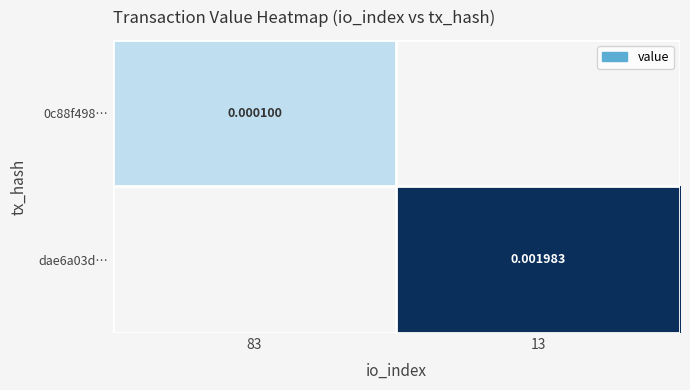

At how many categories does at least one series exceed 0?

2